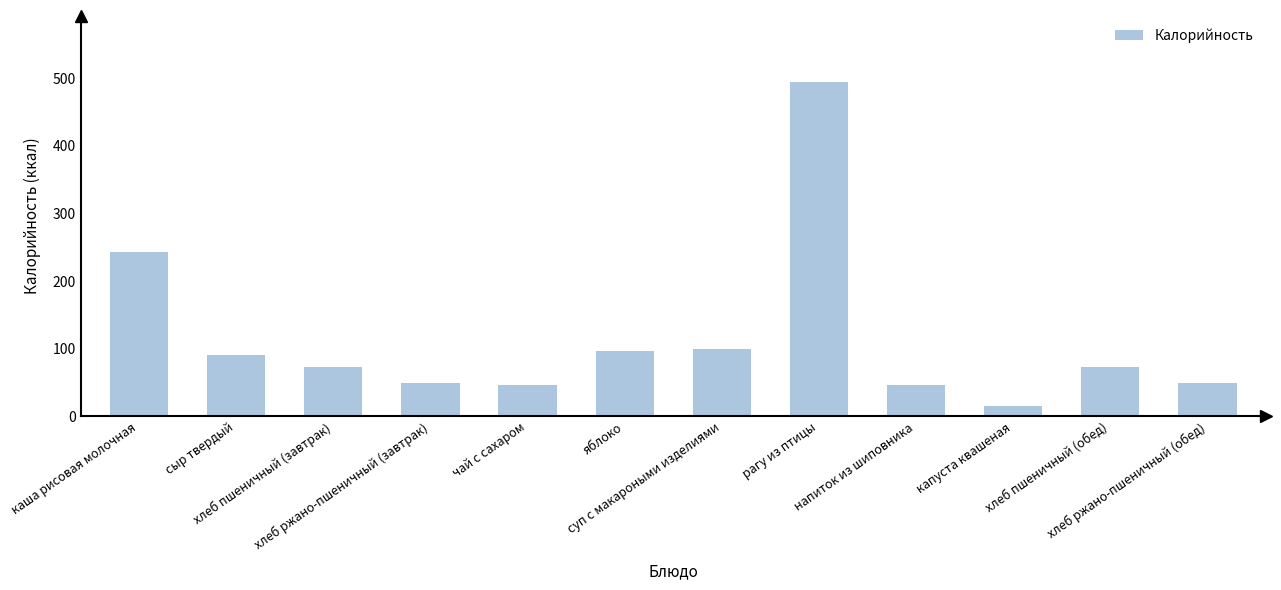

Which label corresponds to the smallest value in the chart?

капуста квашеная